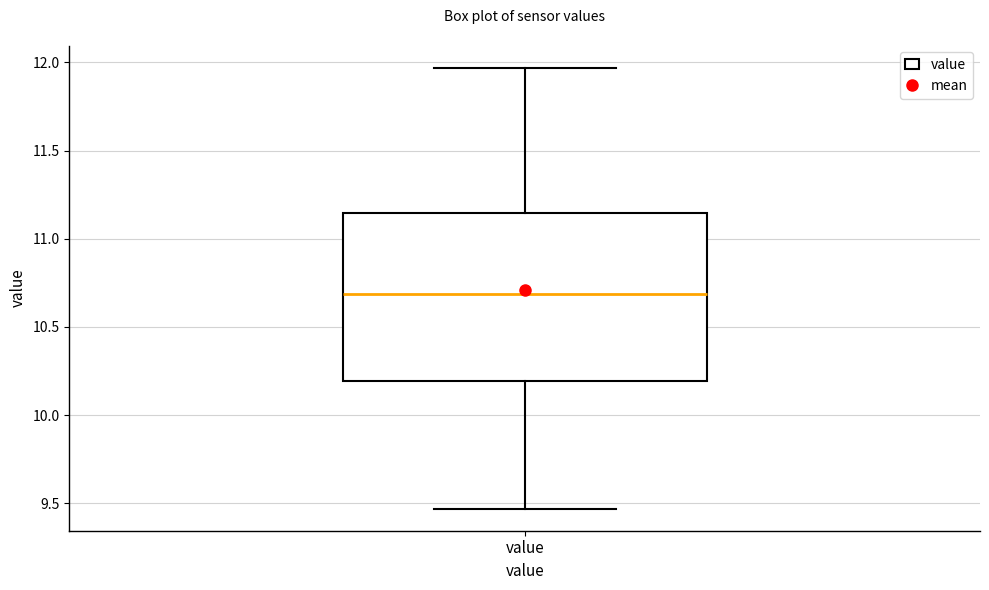

Read this box plot against the y-axis: the position of the median line, the range covered by the box, and the ends of both whiskers. The values are not printed on the chart, so give them approximately, as read against the axis.

median 10.70, box 10.20 to 11.15, whiskers 9.45 to 11.95